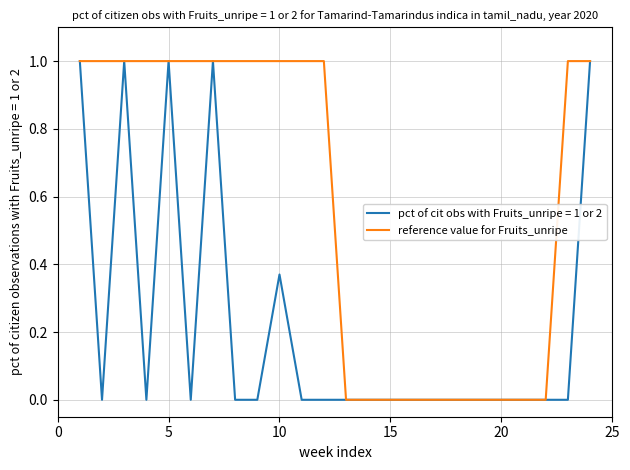

How many series are shown in this chart?

2